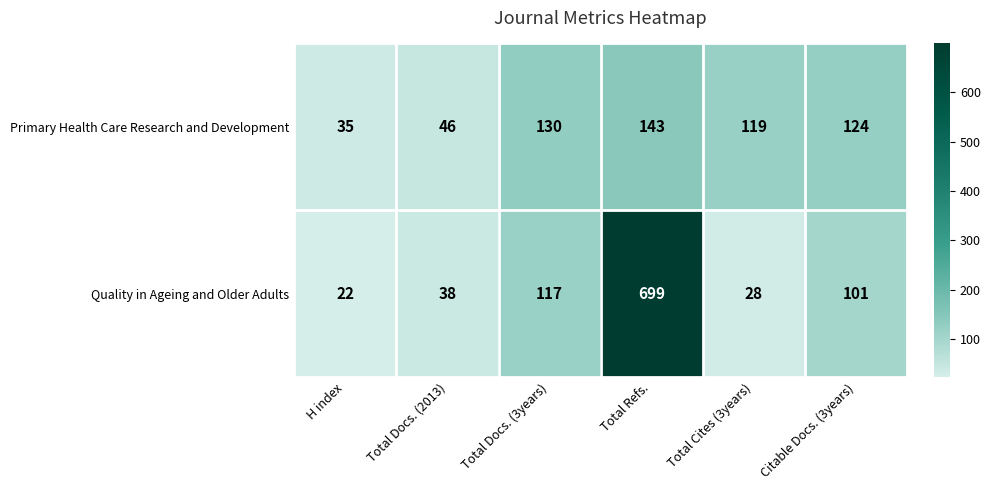

How many categories are shown in the chart?

6